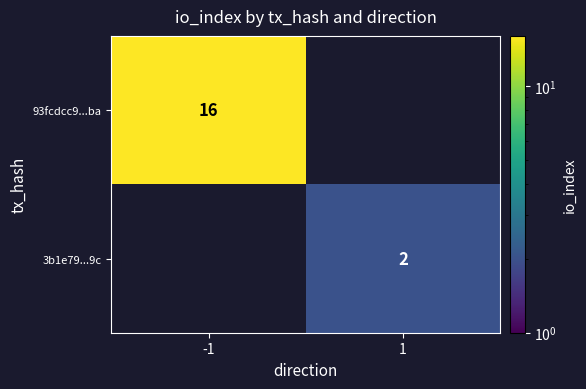

The value of 3b1e79...9c at 1 is 3. True or false?

False